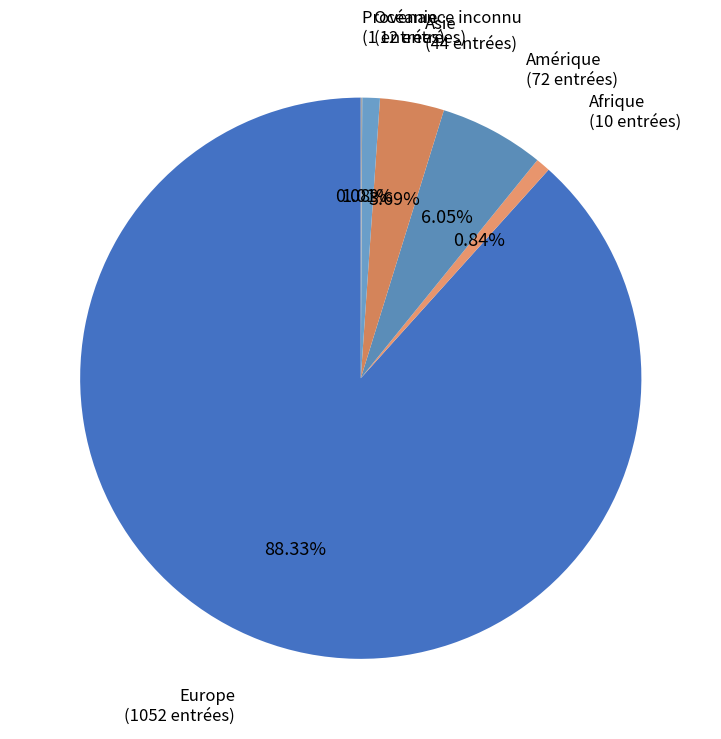

What percentage is the Europe slice, to the nearest percent?

88%